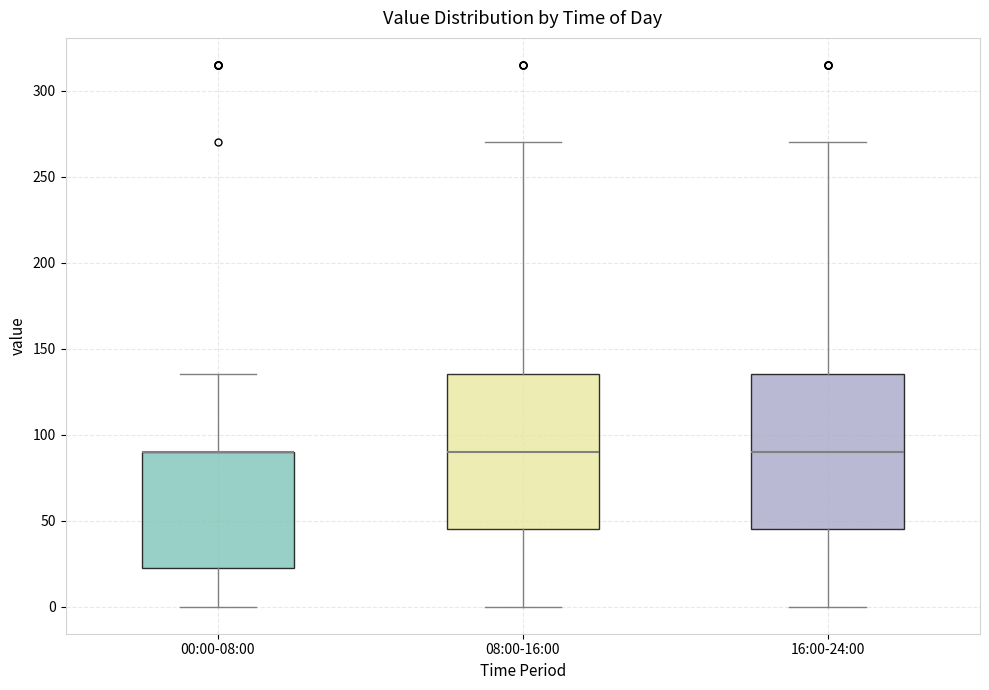

Where is the upper edge of the box for 00:00-08:00 on the y-axis? The values are not printed on the chart, so give them approximately, as read against the axis.

90